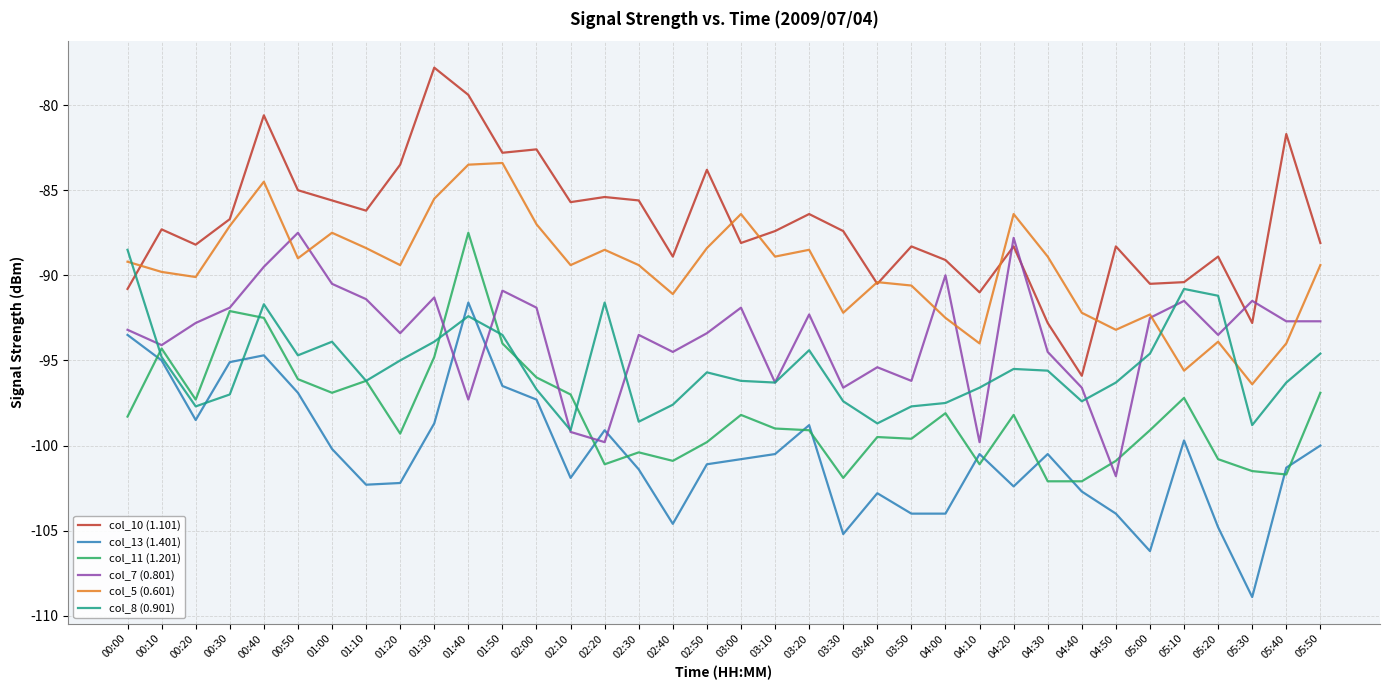

Which series has the largest range (max minus min)?

col_10 (1.101)